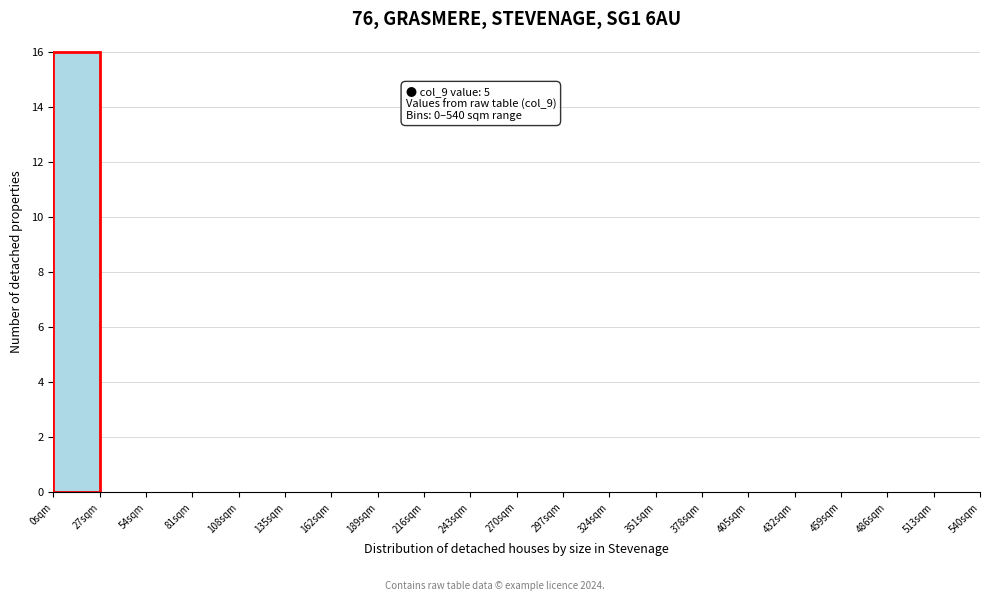

Which range on the x-axis has the tallest bar?

0 to 27